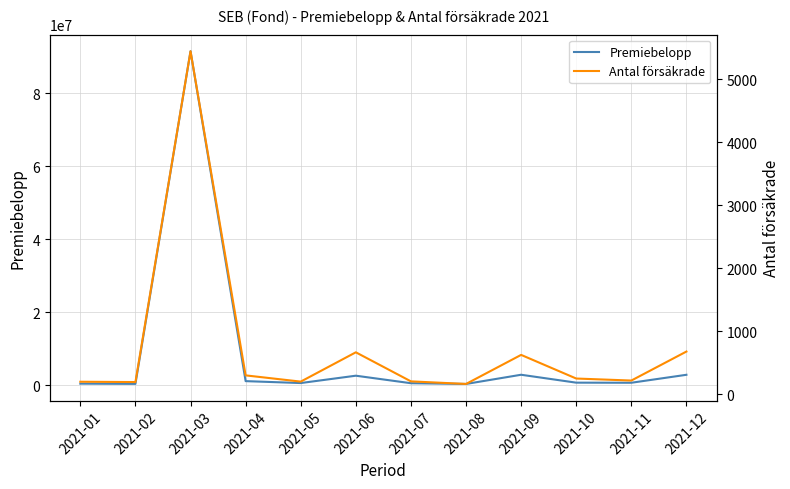

In Premiebelopp, how many points are lower than both neighbors (excluding endpoints)?

4